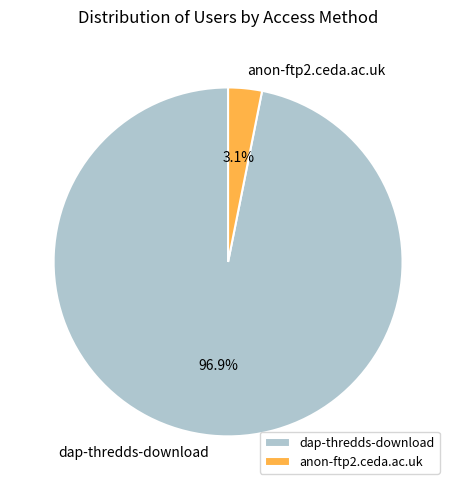

To the nearest percent, what portion does anon-ftp2.ceda.ac.uk represent?

3%